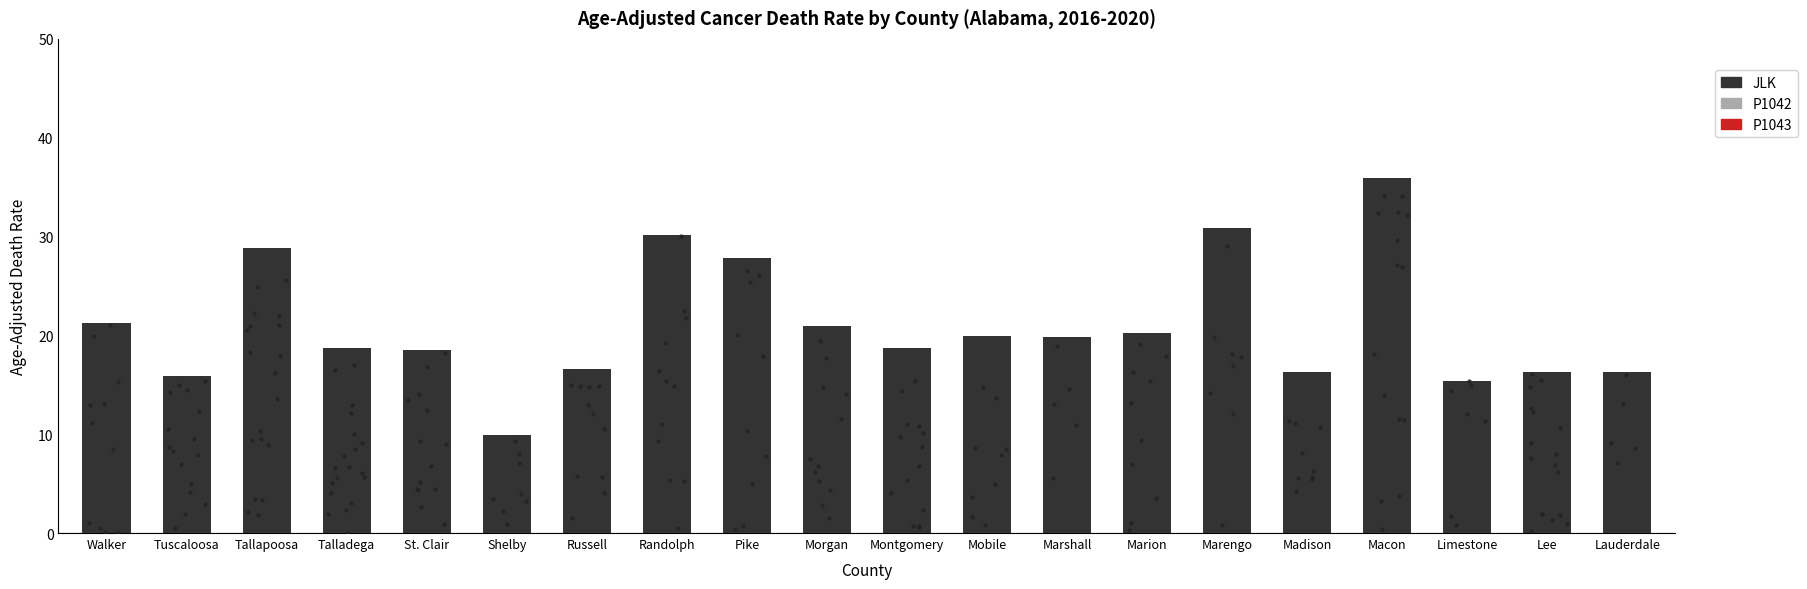

Approximately how many times larger is the value at Limestone compared to Shelby?

1.6